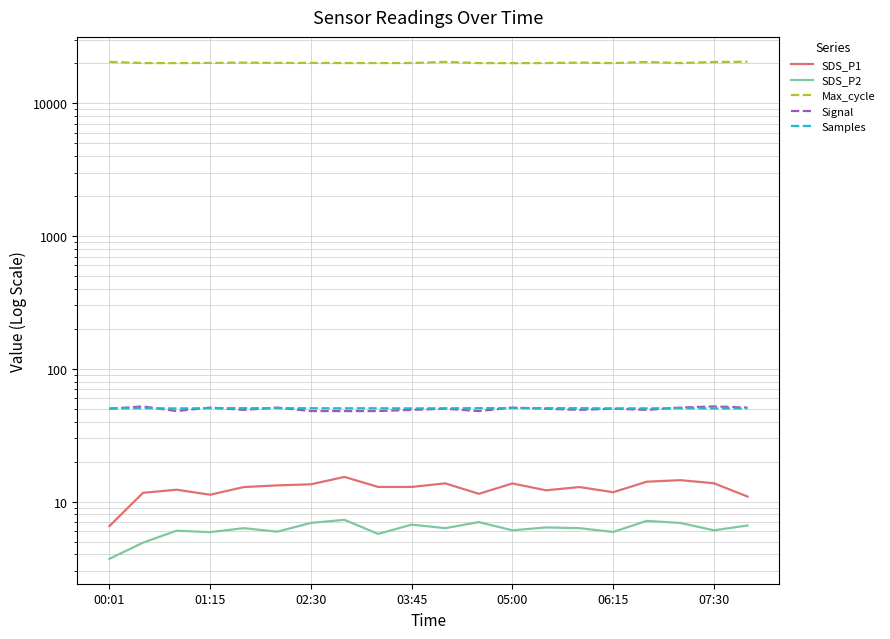

List the series in order of their peak value, lowest first.

SDS_P2, SDS_P1, Samples, Signal, Max_cycle